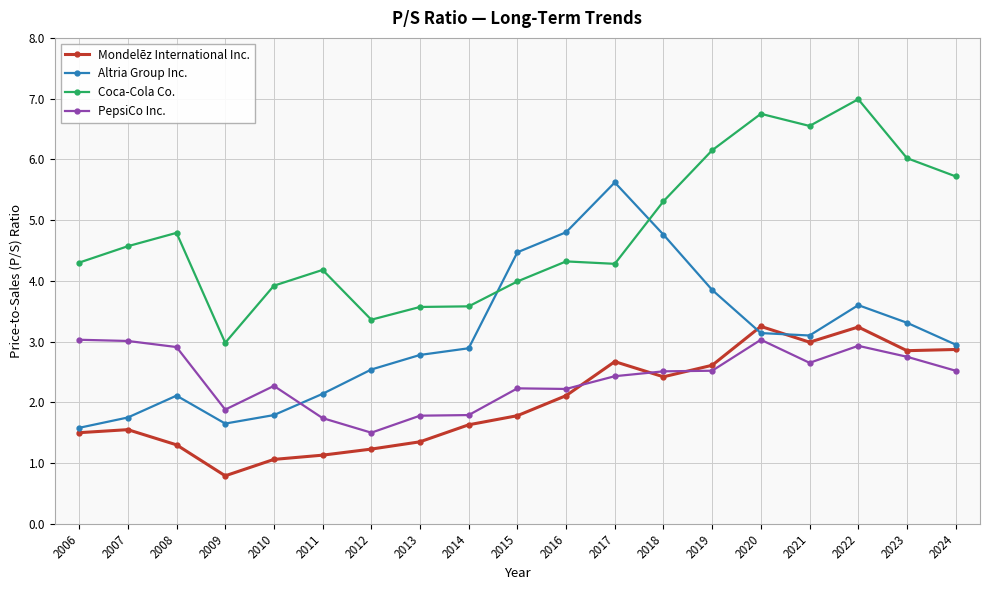

Where do Altria Group Inc. and PepsiCo Inc. first cross each other?

2010 and 2011